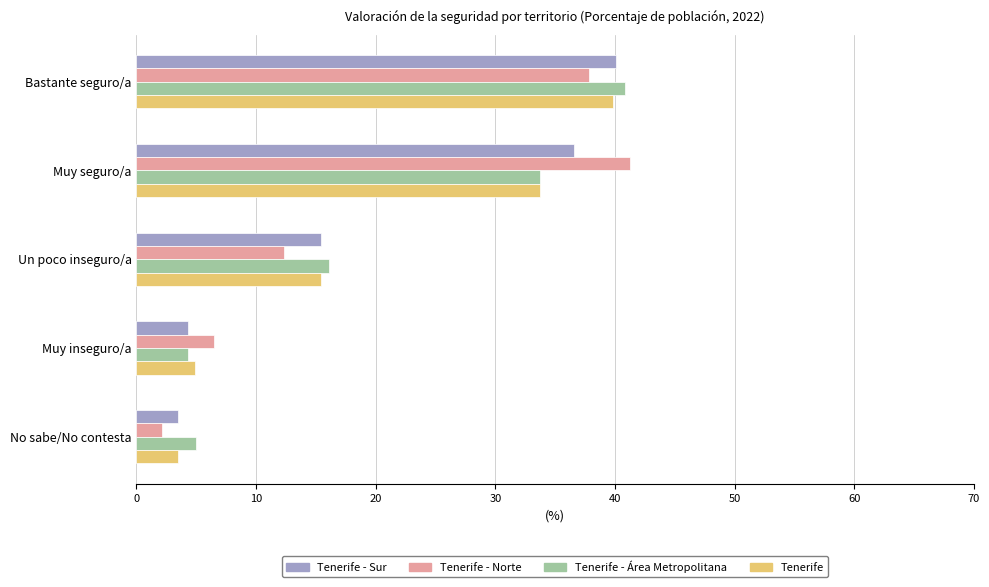

Where is Tenerife nearest to the value 21?

Un poco inseguro/a